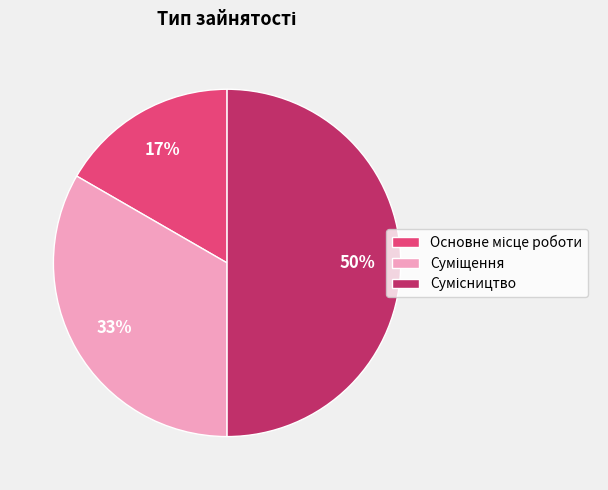

How many segments does this pie chart have?

3